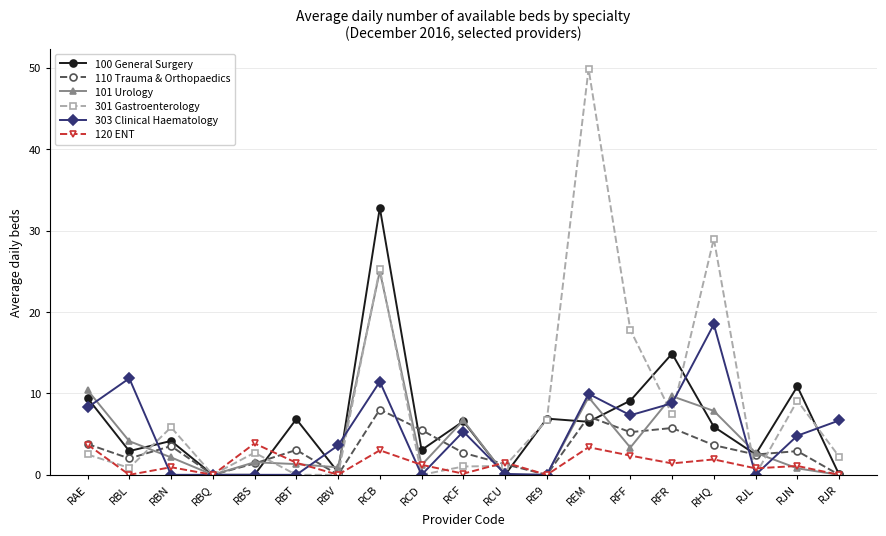

What is the value of the 303 Clinical Haematology point at the 15th from the left?

8.8